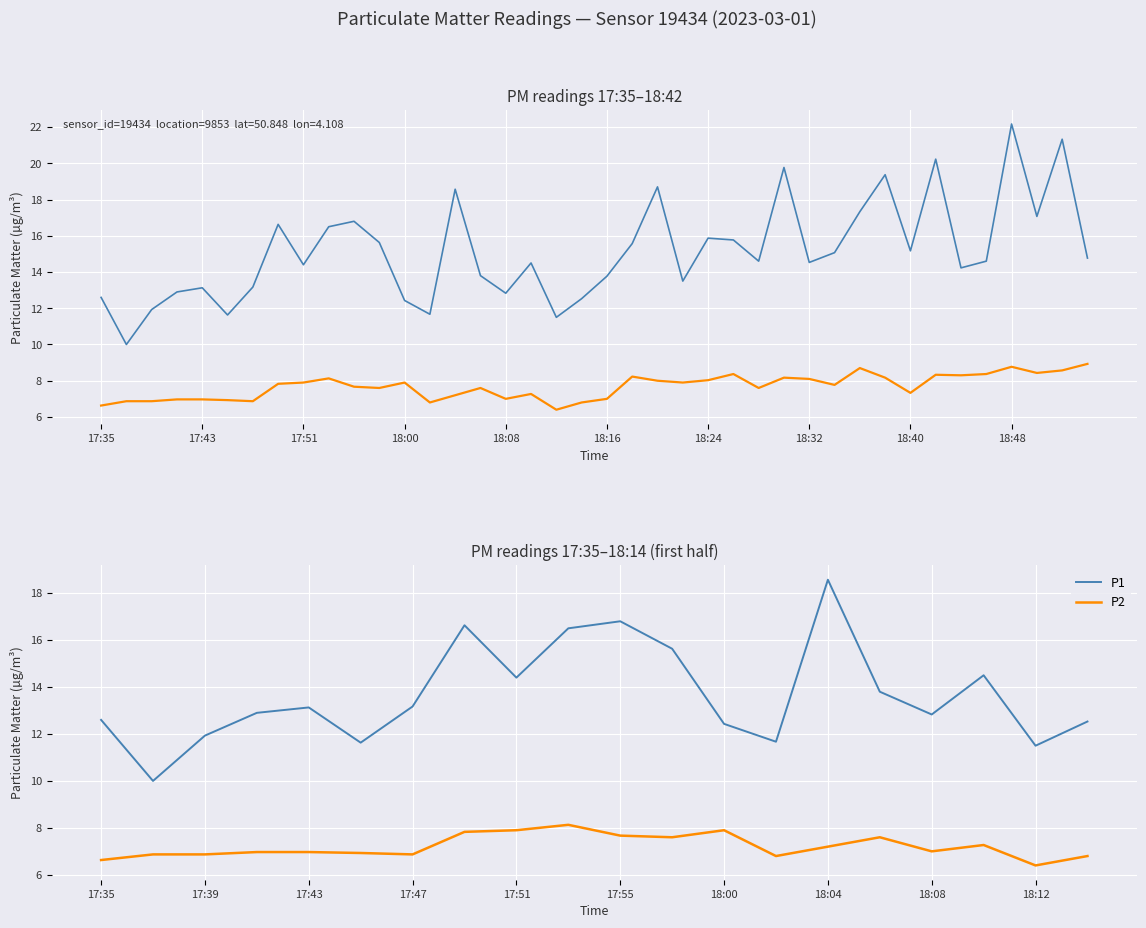

The value of P2 at 17:43 is 9.5. True or false?

False